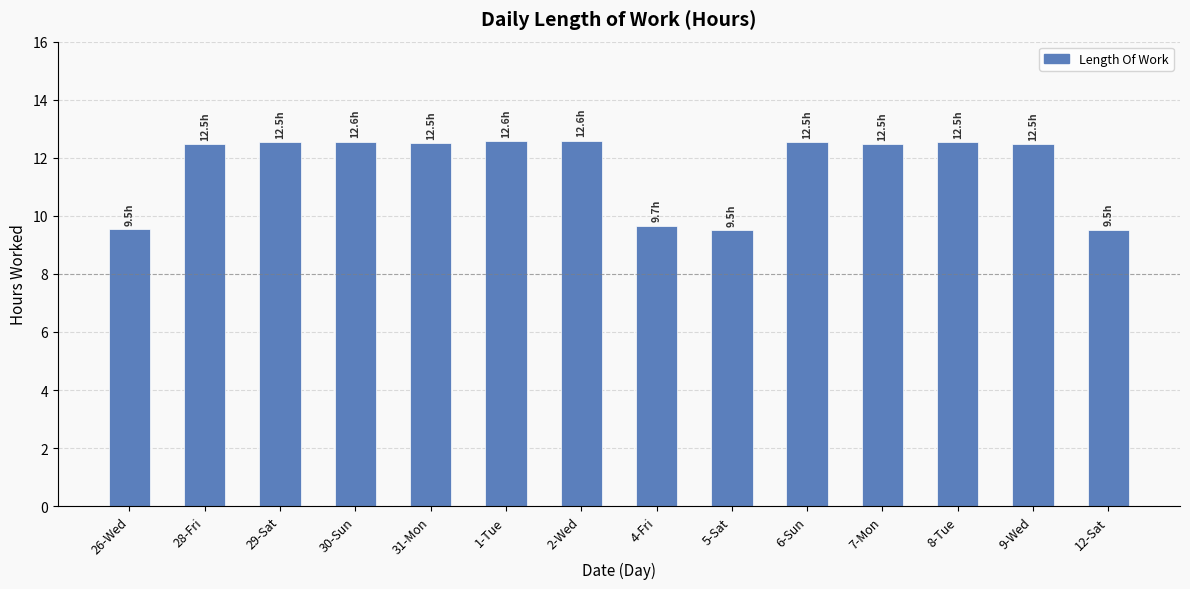

What is the label of the 12th bar from the right?

29-Sat